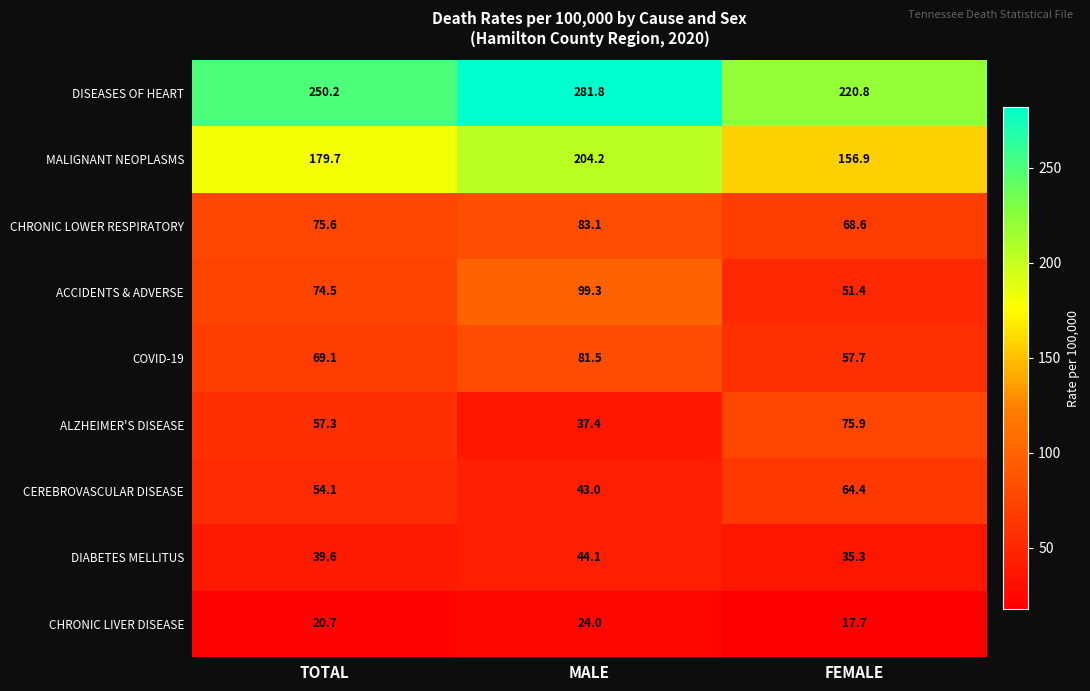

Reading right to left, list all the values displayed in this chart.

DISEASES OF HEART: FEMALE=220.8	MALE=281.8	TOTAL=250.2
MALIGNANT NEOPLASMS: FEMALE=156.9	MALE=204.2	TOTAL=179.7
CHRONIC LOWER RESPIRATORY: FEMALE=68.6	MALE=83.1	TOTAL=75.6
ACCIDENTS & ADVERSE: FEMALE=51.4	MALE=99.3	TOTAL=74.5
COVID-19: FEMALE=57.7	MALE=81.5	TOTAL=69.1
ALZHEIMER'S DISEASE: FEMALE=75.9	MALE=37.4	TOTAL=57.3
CEREBROVASCULAR DISEASE: FEMALE=64.4	MALE=43.0	TOTAL=54.1
DIABETES MELLITUS: FEMALE=35.3	MALE=44.1	TOTAL=39.6
CHRONIC LIVER DISEASE: FEMALE=17.7	MALE=24.0	TOTAL=20.7